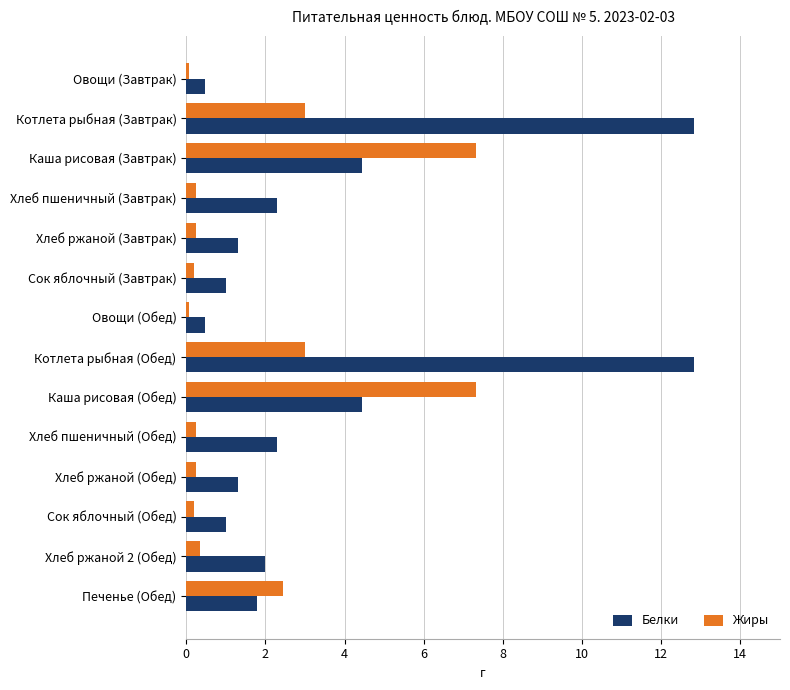

Which series has the largest total across all categories?

Белки